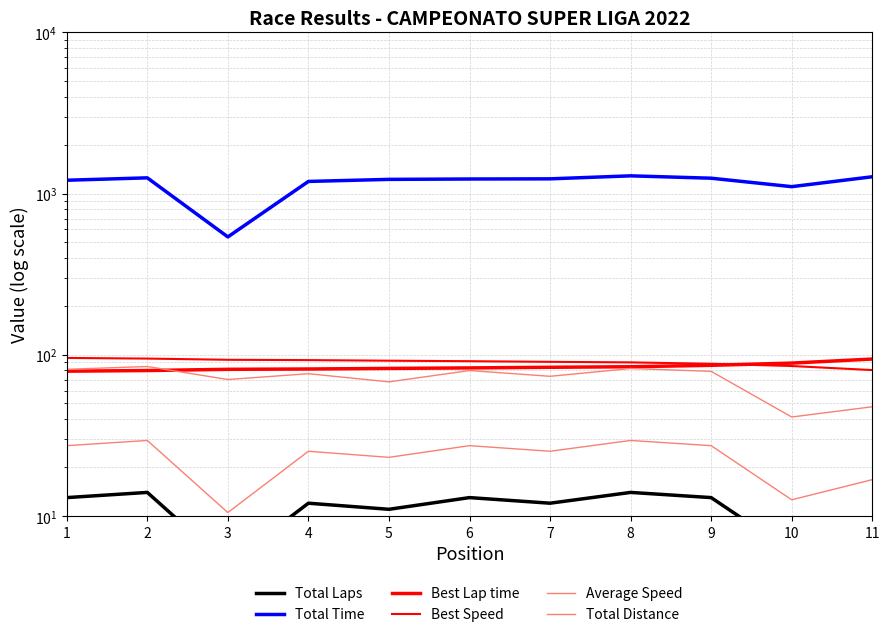

What is the difference between the maximum and minimum values in the Total Laps series?

9.0